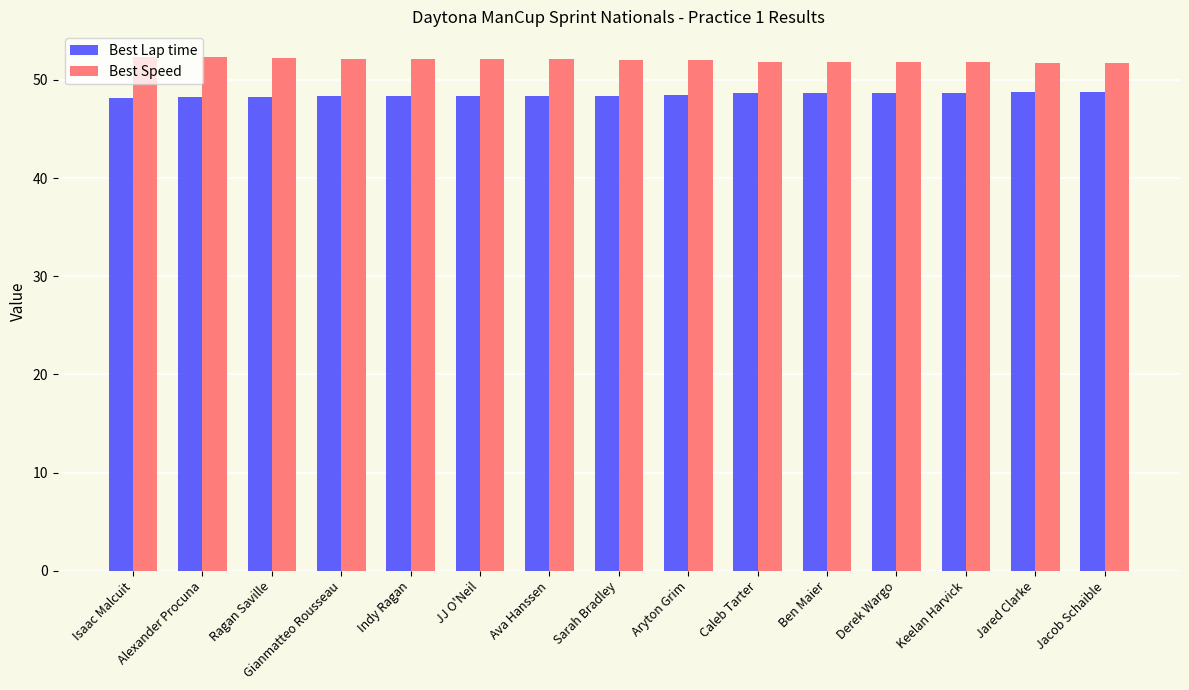

What is the minimum value for Best Lap time?

48.2